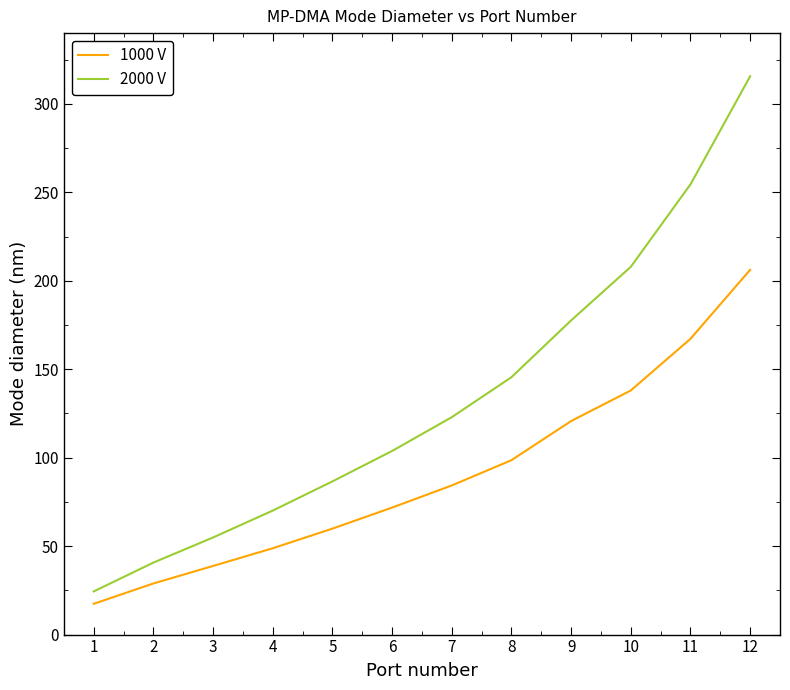

What is the difference between the 2000 V values at 7 and 9?

54.7